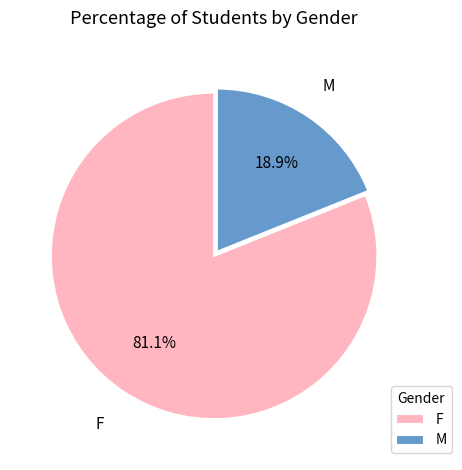

Rank the categories by value from highest to lowest.

F, M